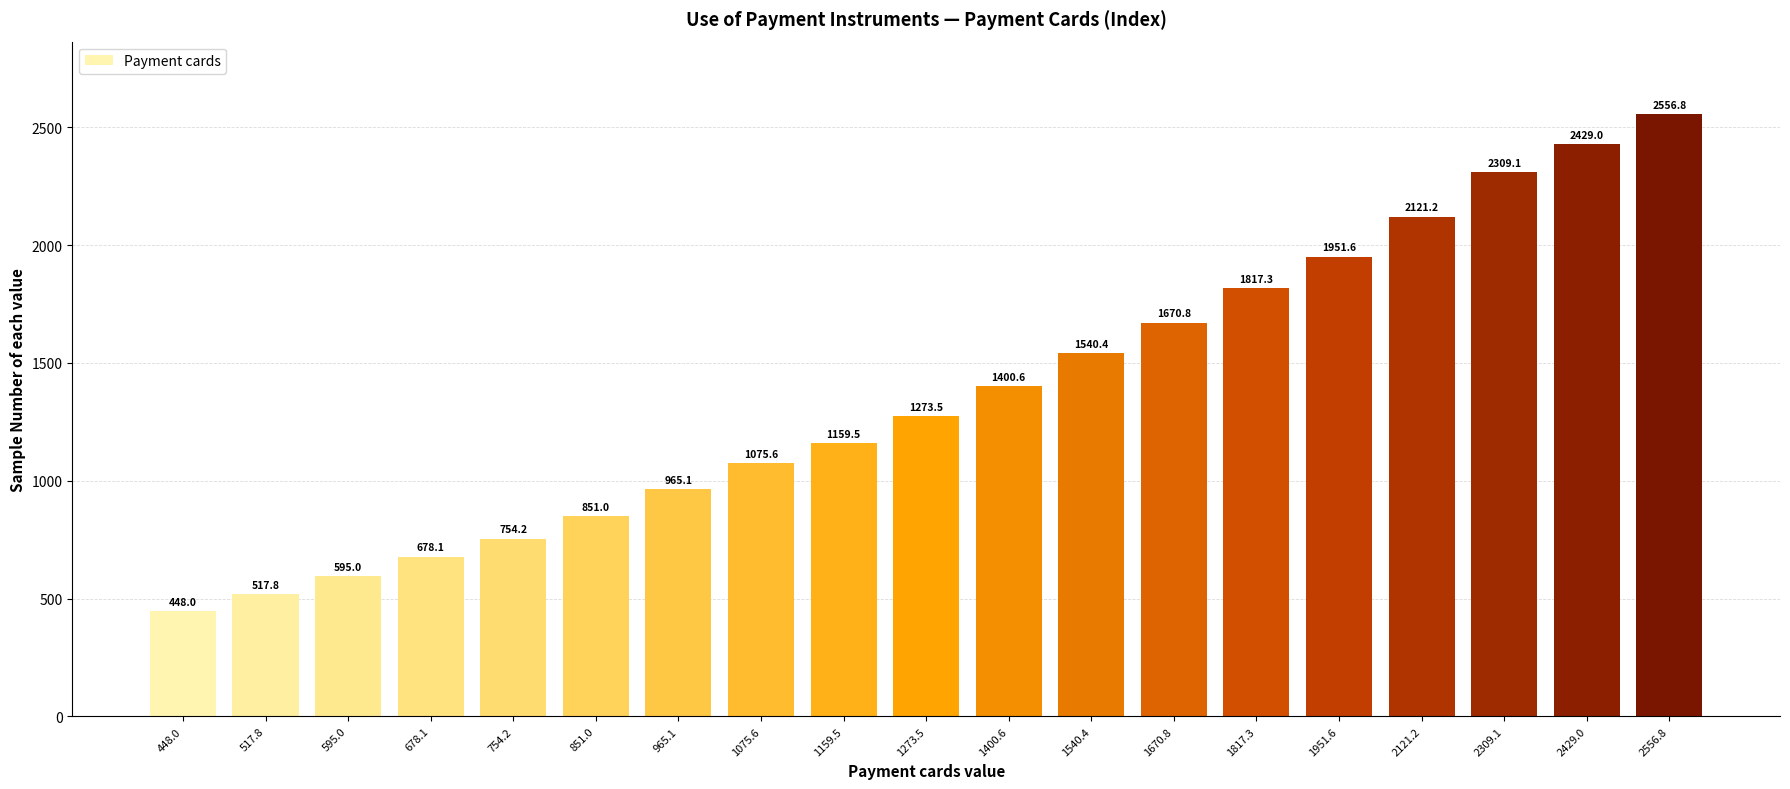

Reading right to left, extract all data points from this chart.

2556.8=2556.8	2429.0=2429.0	2309.1=2309.1	2121.2=2121.2	1951.6=1951.6	1817.3=1817.3	1670.8=1670.8	1540.4=1540.4	1400.6=1400.6	1273.5=1273.5	1159.5=1159.5	1075.6=1075.6	965.1=965.1	851.0=851.0	754.2=754.2	678.1=678.1	595.0=595.0	517.8=517.8	448.0=448.0